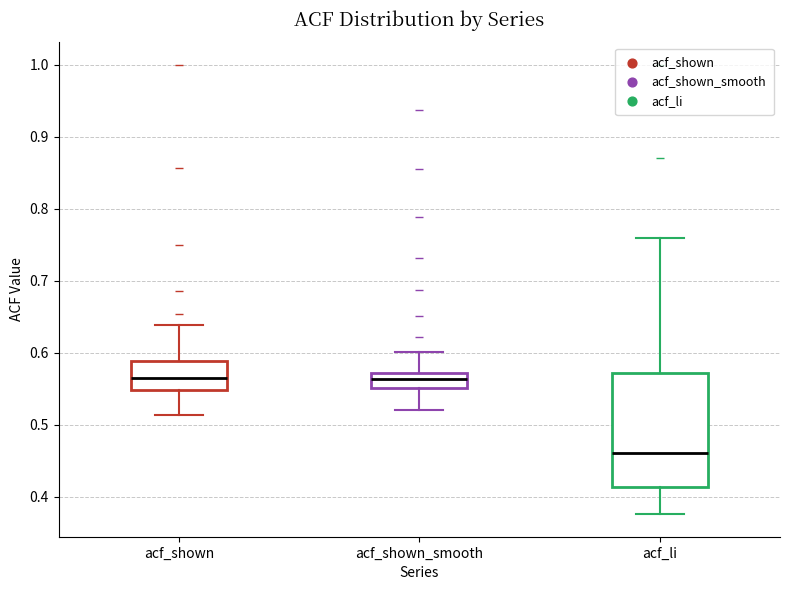

Where does the median line of the box for acf_li sit on the y-axis? The values are not printed on the chart, so give them approximately, as read against the axis.

0.46